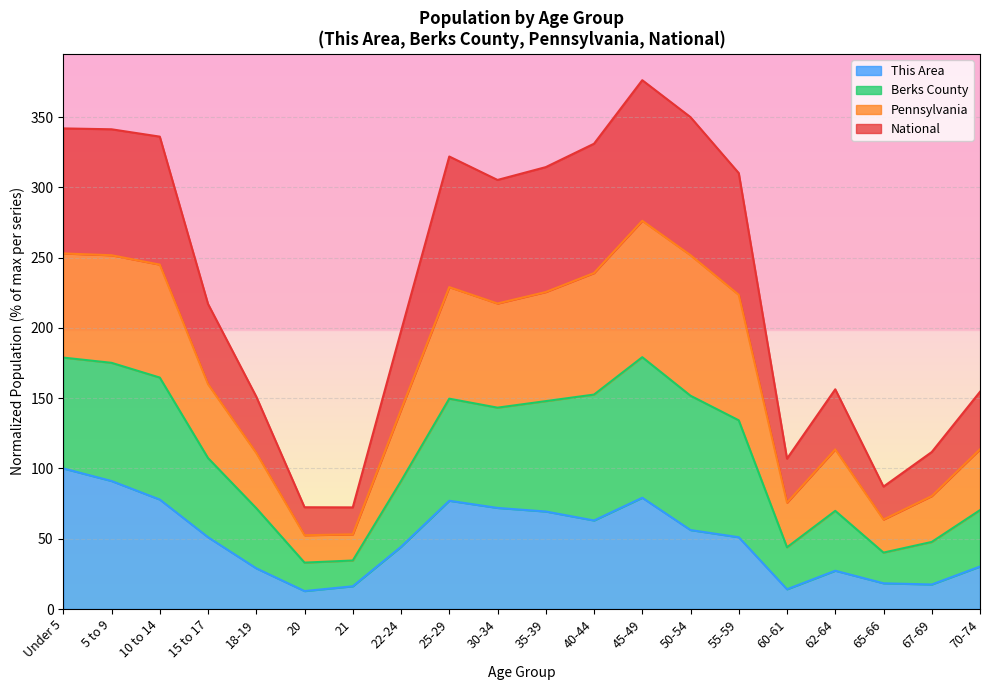

At which label does This Area reach its peak?

Under 5